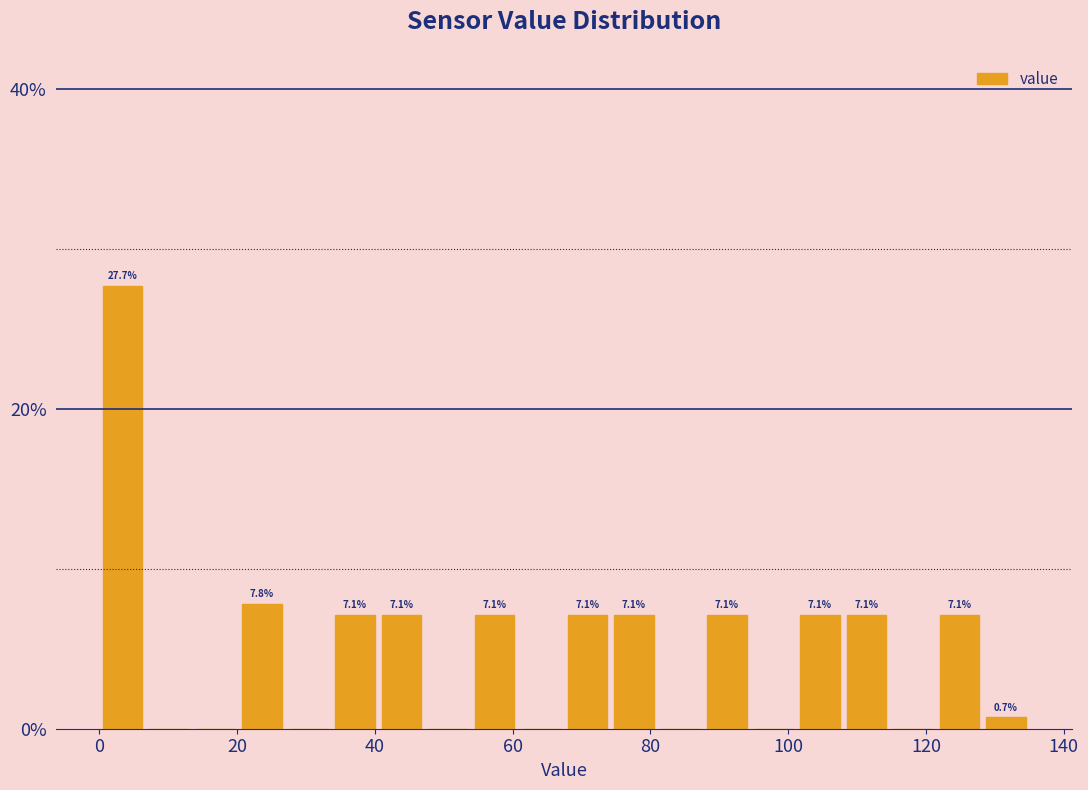

Read against the x-axis, roughly where is the centre of the tallest bar?

4